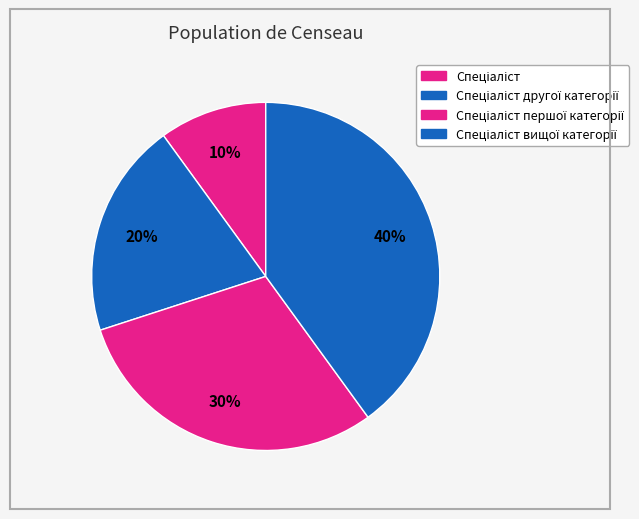

What is the smallest slice in the pie chart?

Спеціаліст